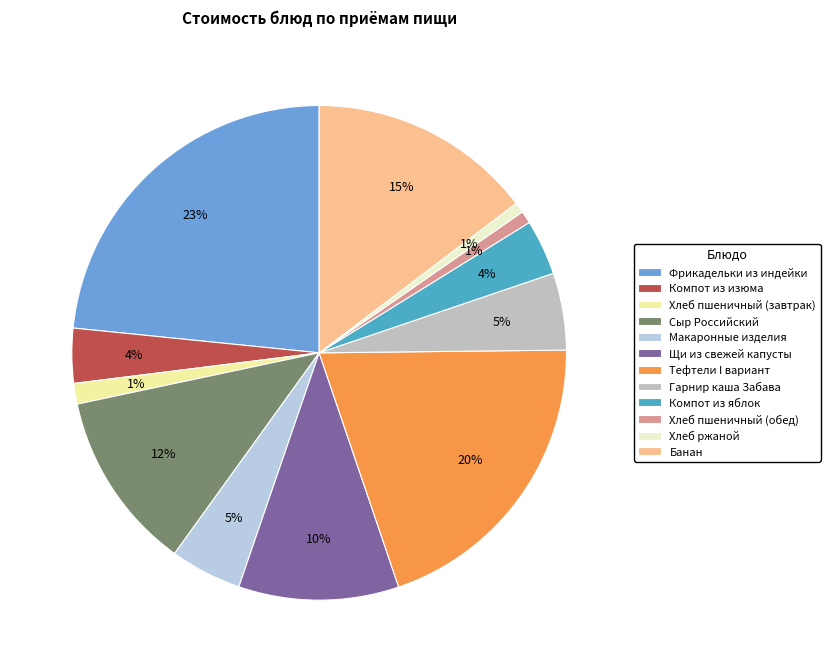

Count the number of slices in the pie.

12